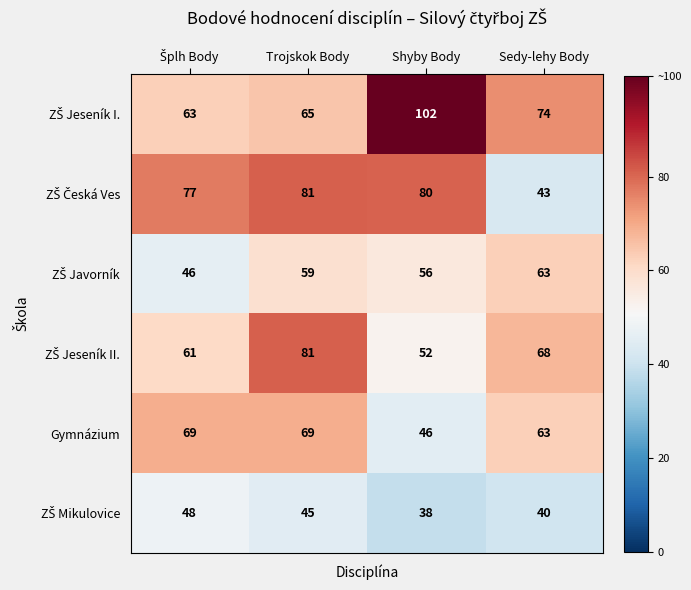

At which label is Gymnázium closest to 57?

Sedy-lehy Body